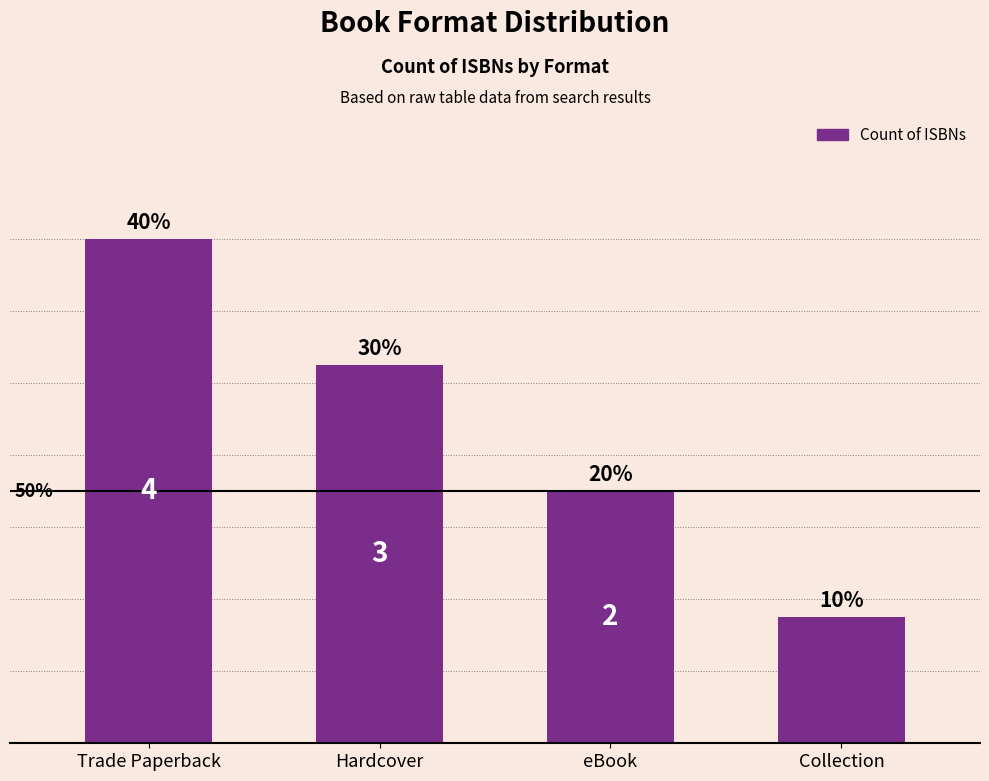

True or false: the data shows 3 at Trade Paperback.

False